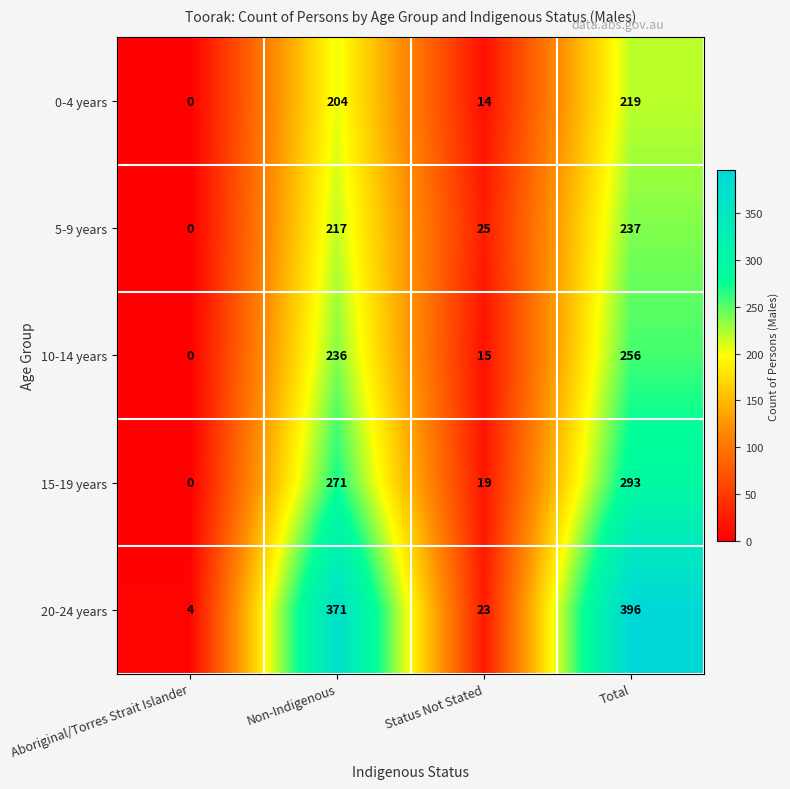

What is the average value of the 15-19 years series?

146